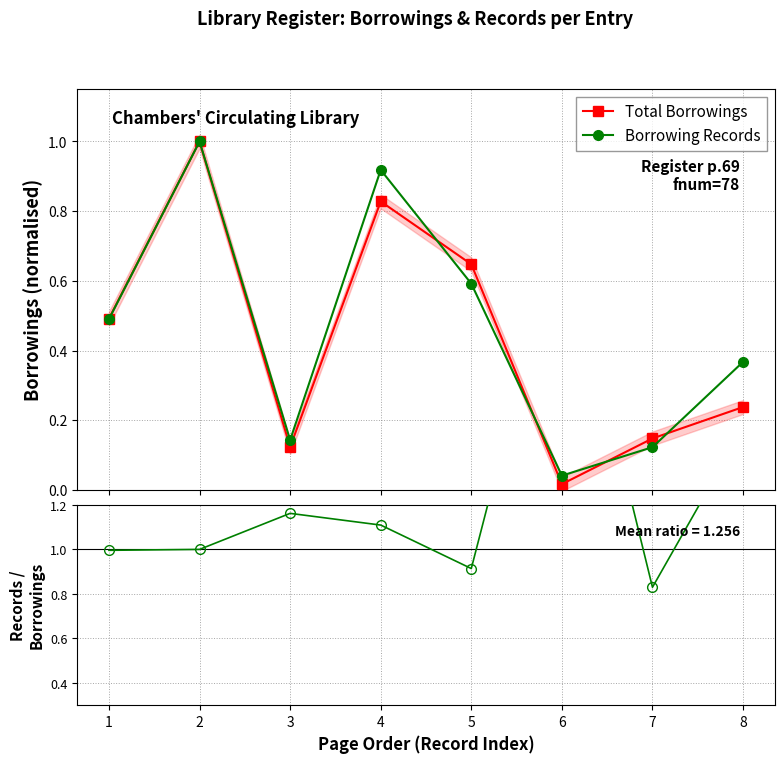

After their last crossing, which series has the higher values: Borrowing Records or Total Borrowings?

Borrowing Records